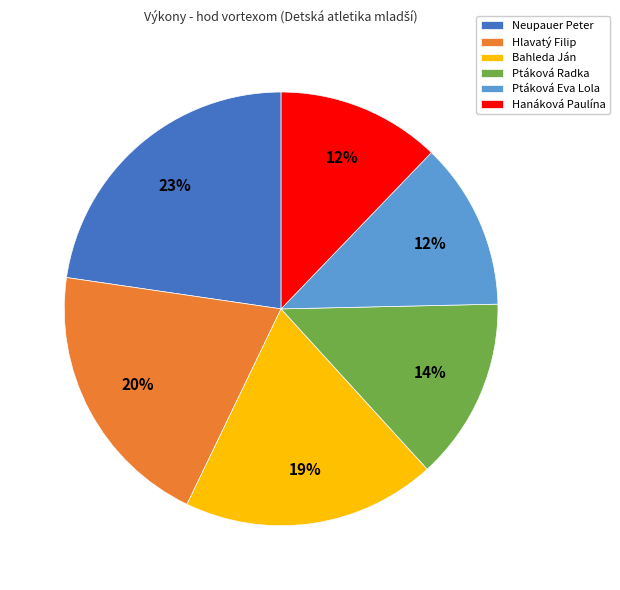

Combined, do Hanáková Paulína and Neupauer Peter account for over 50%?

No